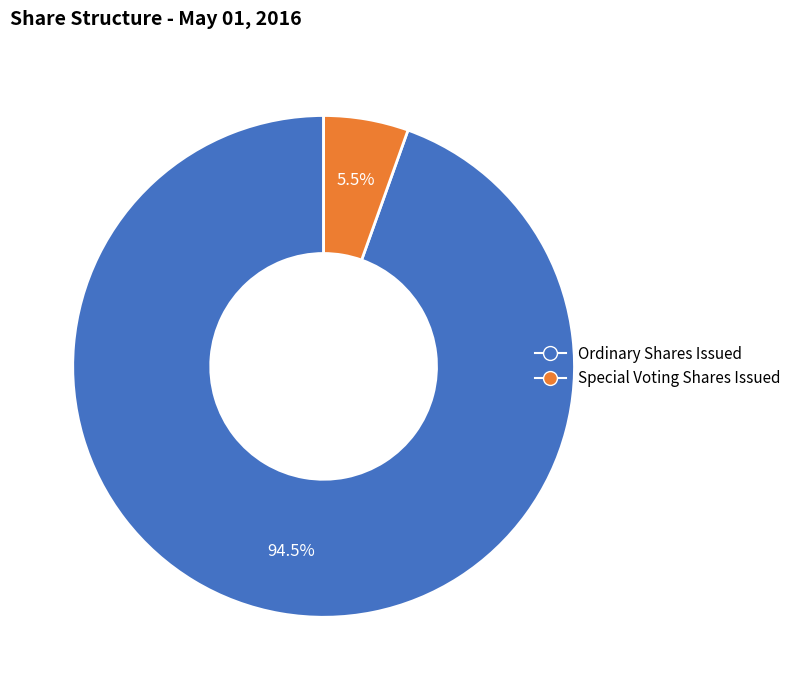

Does any single category account for the majority?

Yes